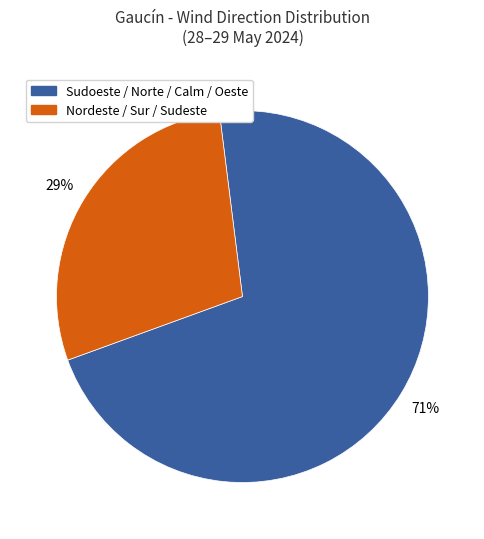

Count the number of slices in the pie.

2